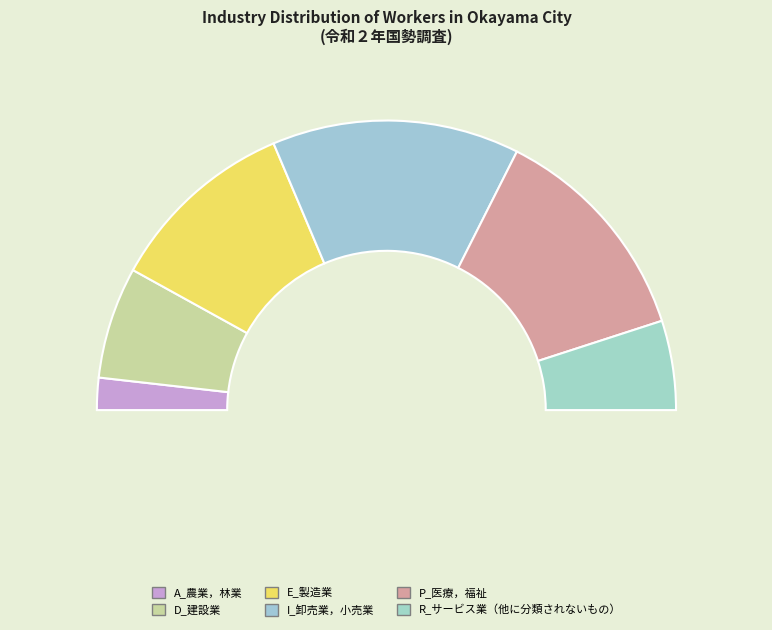

Count the number of slices in the pie.

6